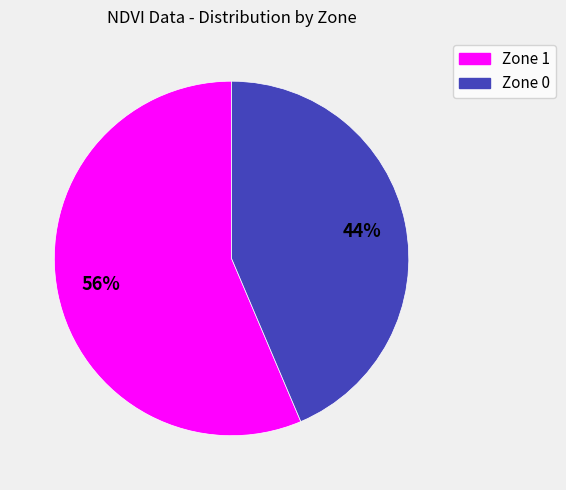

Which category has the biggest portion of the pie?

Zone 1